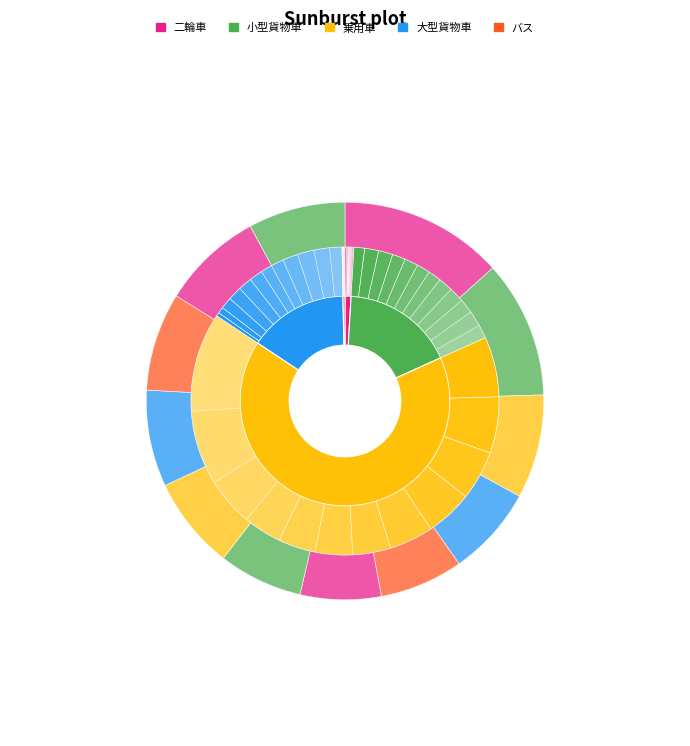

To the nearest percent, what is the average slice percentage?

8%